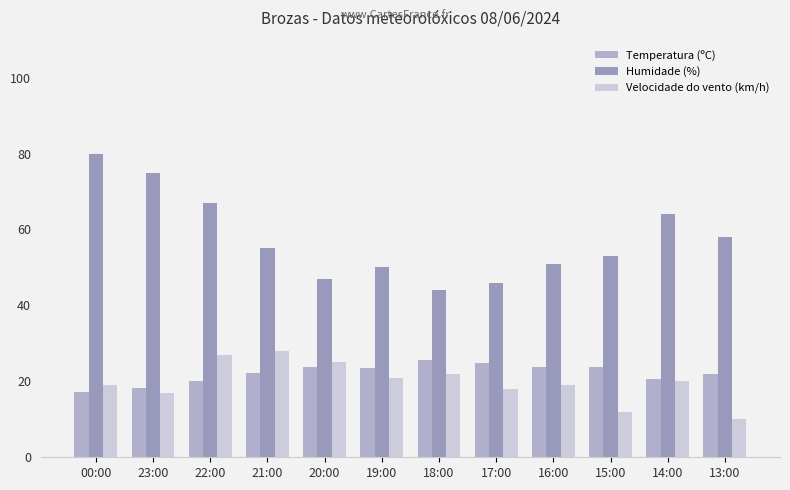

At which label does Velocidade do vento (km/h) reach its minimum?

13:00